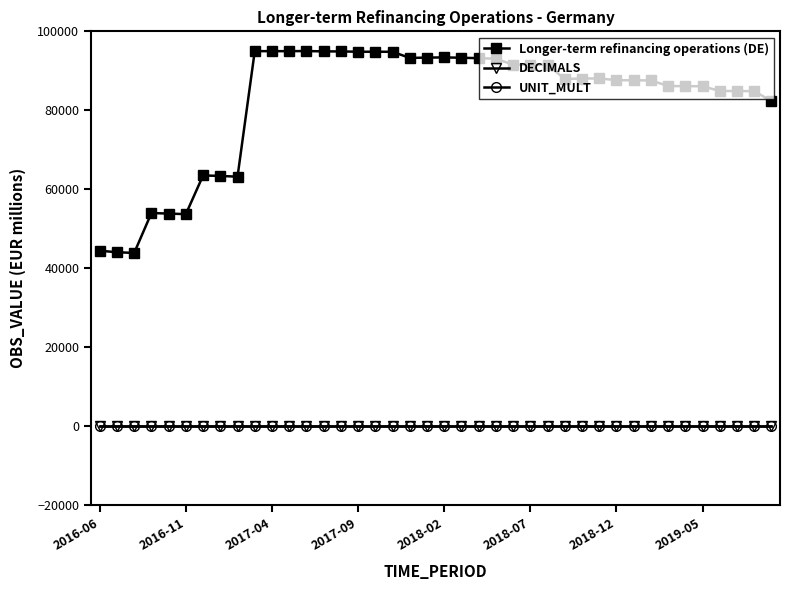

True or false: DECIMALS and UNIT_MULT intersect in this chart.

False